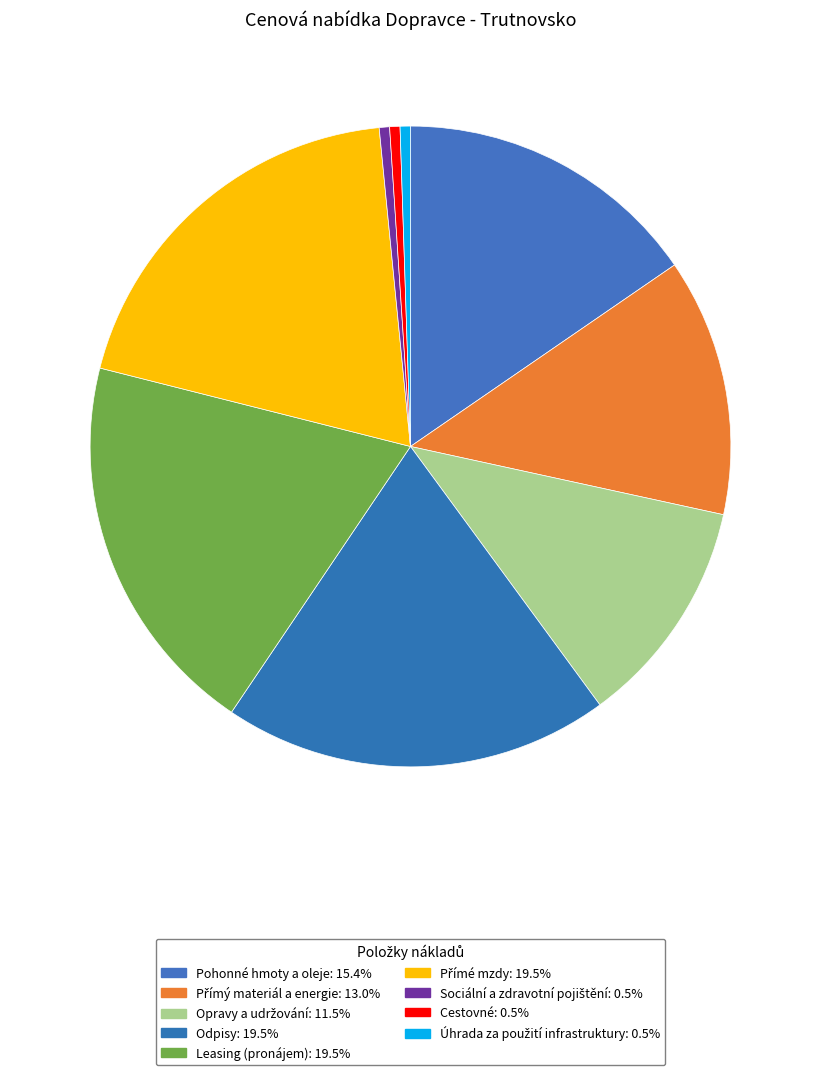

How many slices are in this pie chart?

9